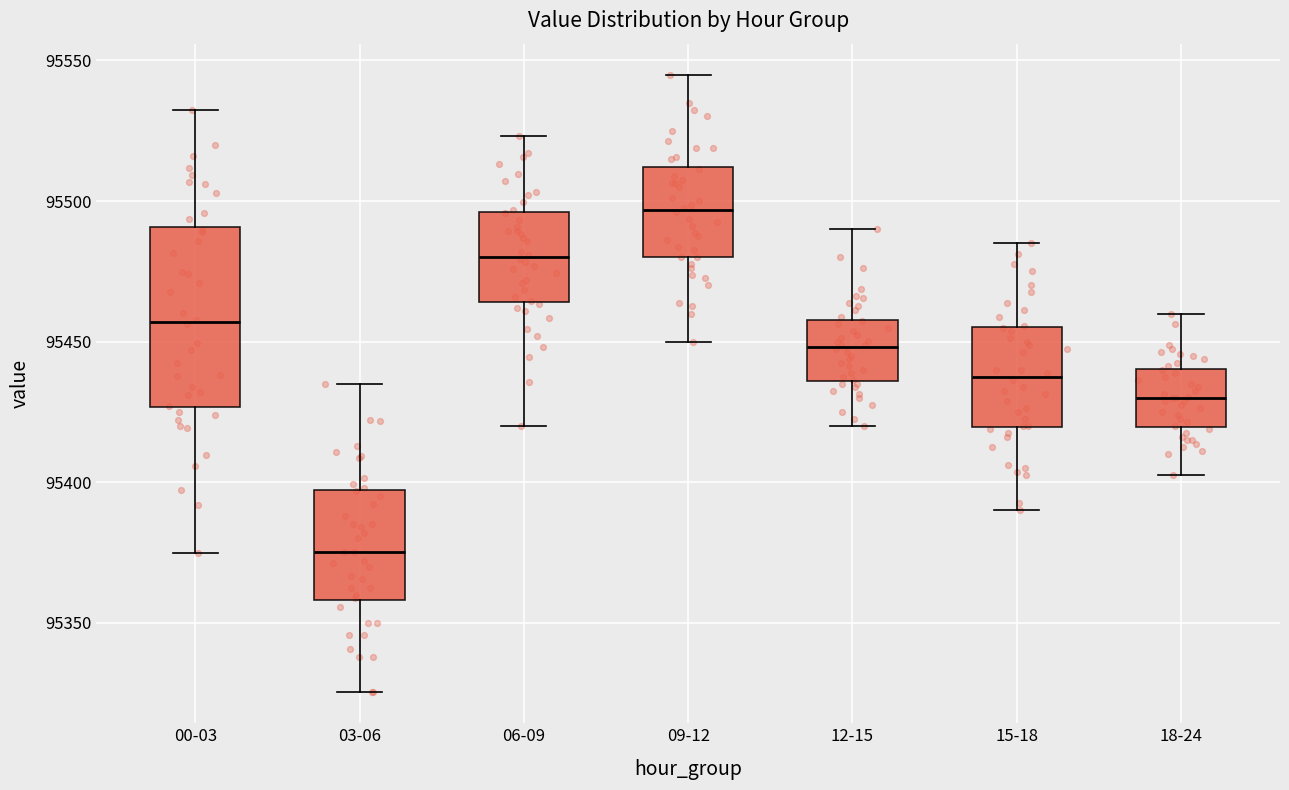

Reading left to right, transcribe this box plot: for each box, give where its median line is, the range the box spans, and where its two whiskers end, as read against the y-axis. The values are not printed on the chart, so give them approximately, as read against the axis.

00-03: median 95455, box 95425 to 95490, whiskers 95375 to 95530
03-06: median 95375, box 95360 to 95395, whiskers 95325 to 95435
06-09: median 95480, box 95465 to 95495, whiskers 95420 to 95525
09-12: median 95495, box 95480 to 95510, whiskers 95450 to 95545
12-15: median 95450, box 95435 to 95460, whiskers 95420 to 95490
15-18: median 95440, box 95420 to 95455, whiskers 95390 to 95485
18-24: median 95430, box 95420 to 95440, whiskers 95405 to 95460